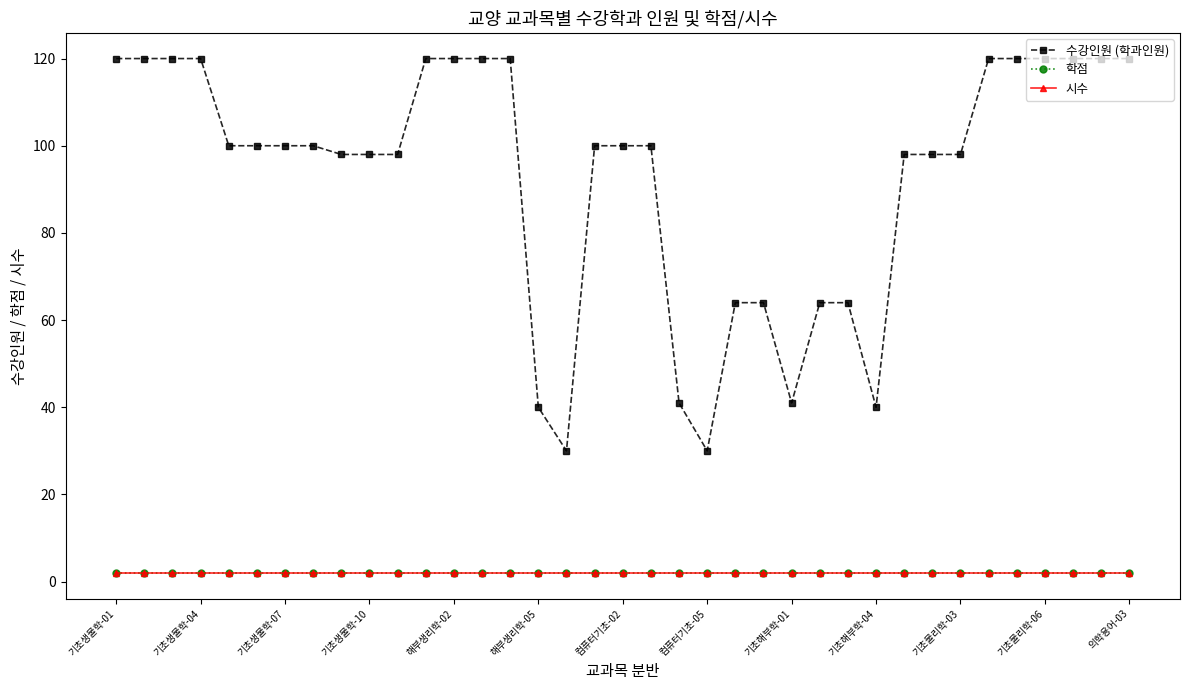

Does the chart have visible grid lines?

No